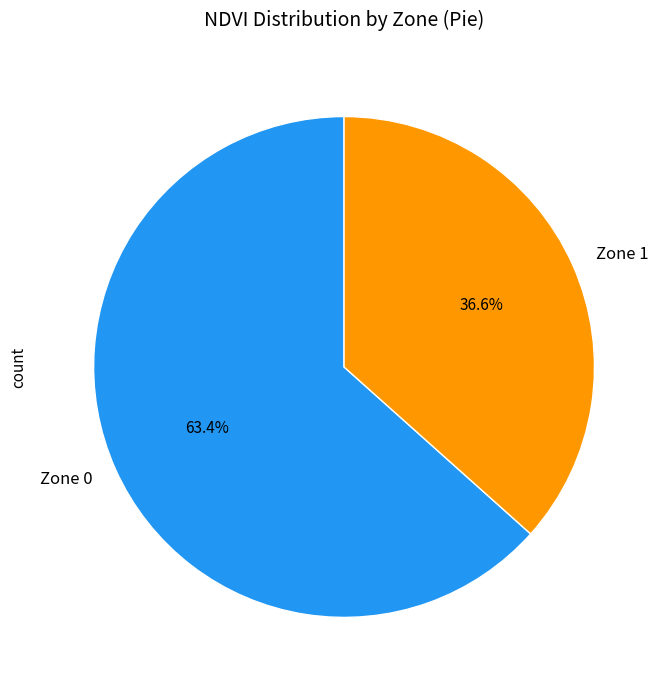

What is the total percentage of Zone 0 and Zone 1?

100.0%